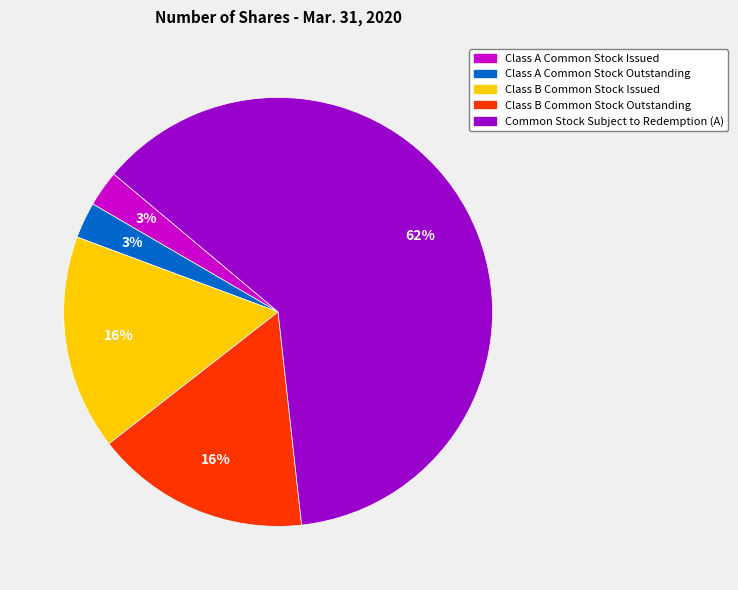

How many segments does this pie chart have?

5